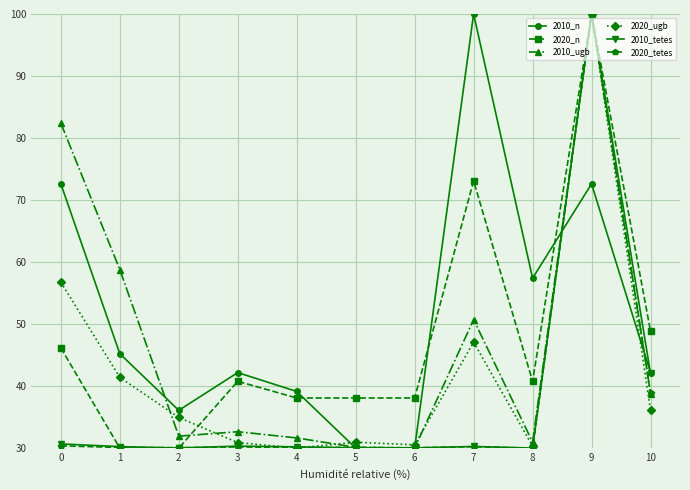

Between which two adjacent categories do 2020_ugb and 2010_n first intersect?

4 and 5